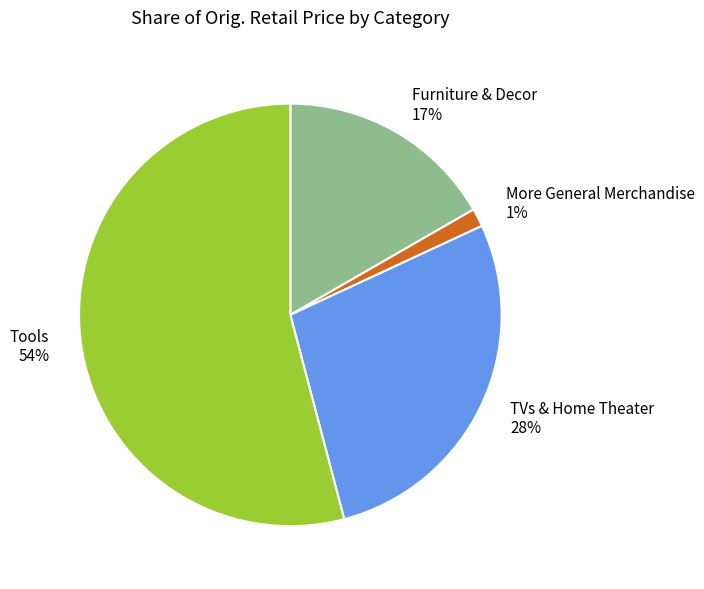

How many slices are in this pie chart?

4